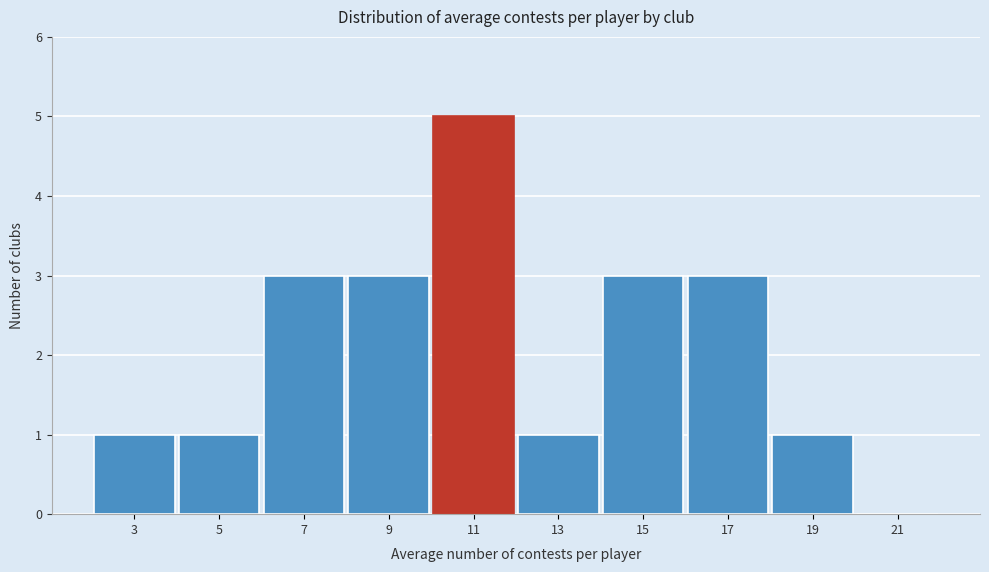

Reading left to right, extract all data points from this chart.

3=1	5=1	7=3	9=3	11=5	13=1	15=3	17=3	19=1	21=0